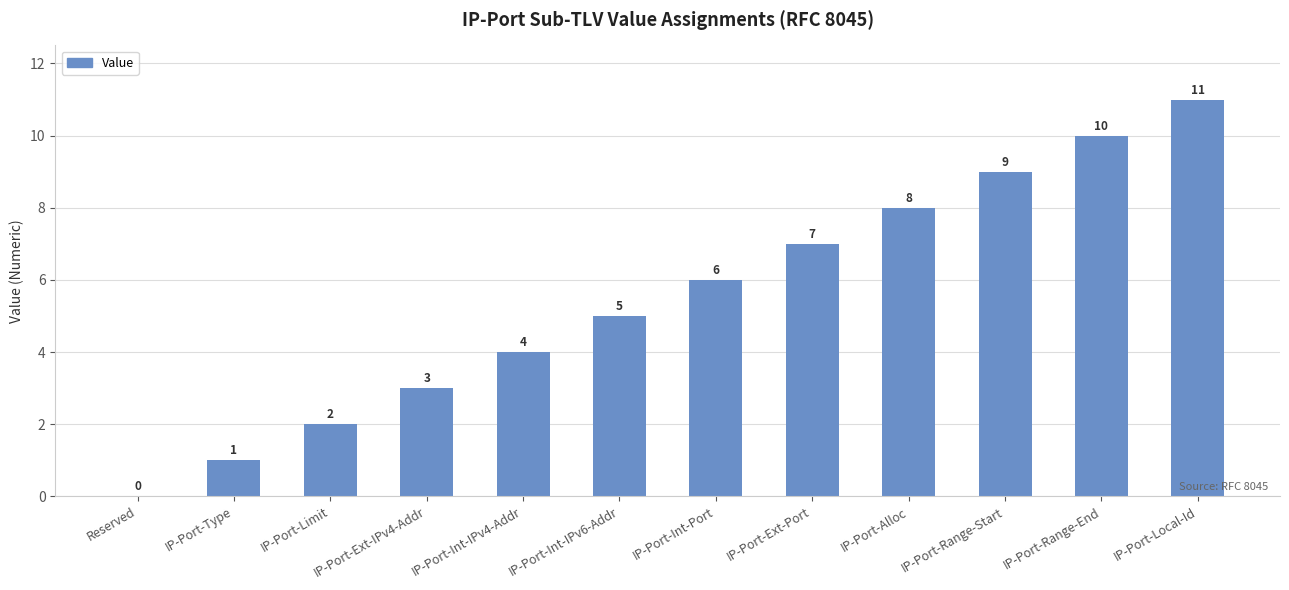

Is it true that the value at IP-Port-Local-Id is 11?

True